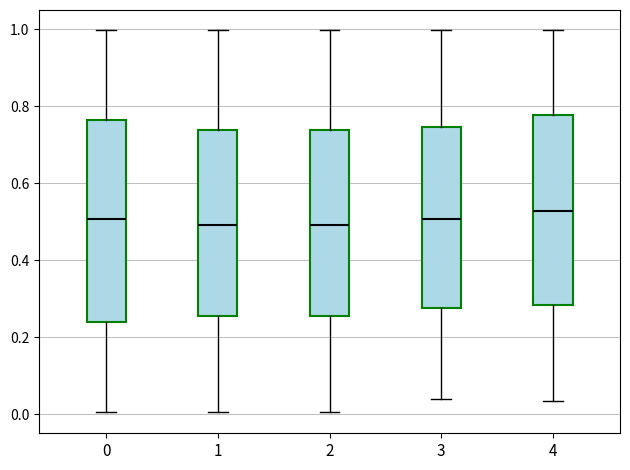

Where is the lower edge of the box at x = 1 on the y-axis? The values are not printed on the chart, so give them approximately, as read against the axis.

0.26